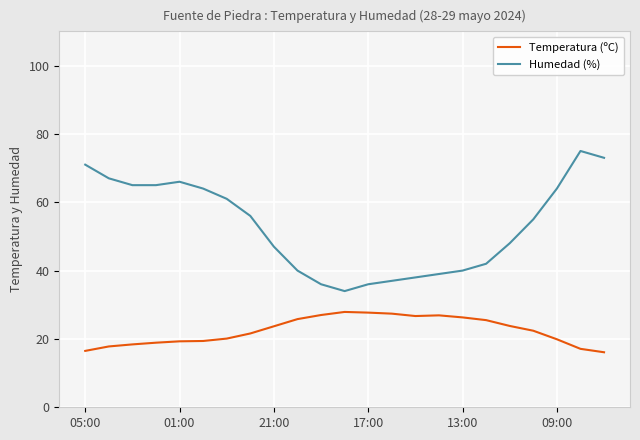

What is the difference between the second highest and minimum values in the Temperatura (ºC) series?

11.6